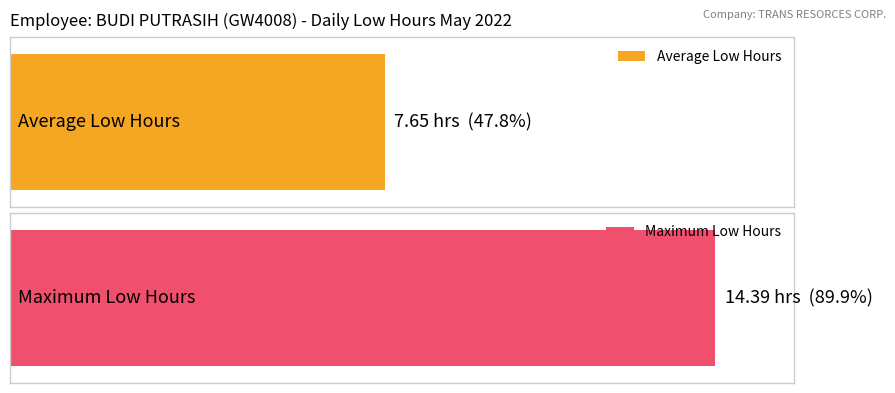

What is the difference between the maximum and second lowest values?

14.4